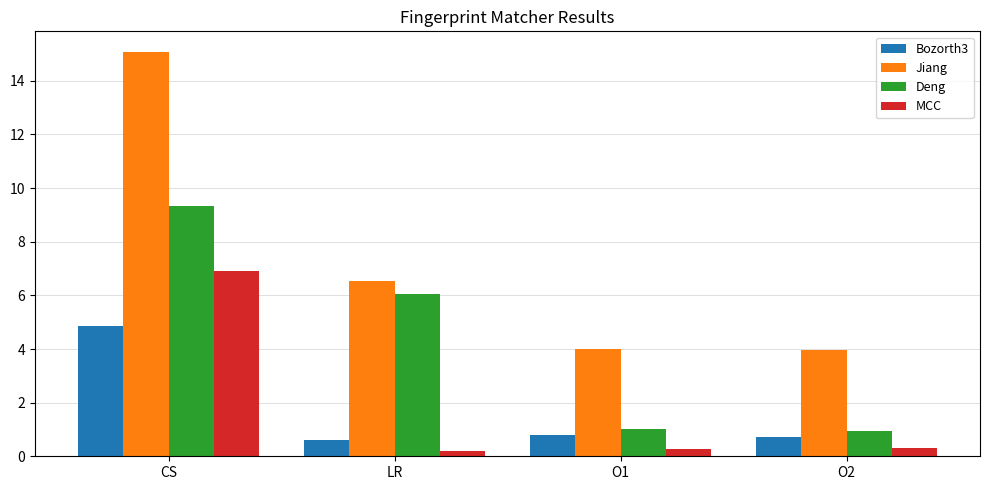

Does the chart contain any negative values?

No